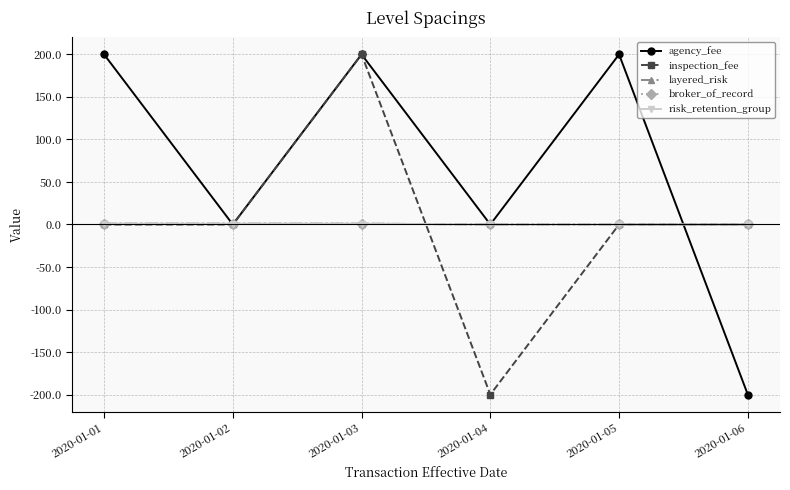

Reading left to right, extract all data points from this chart.

agency_fee: 200	0	200	0	200	-200
inspection_fee: 0	0	200	-200	0	0
layered_risk: 1	1	1	0	0	0
broker_of_record: 1	1	1	0	0	0
risk_retention_group: 1	1	1	0	0	0